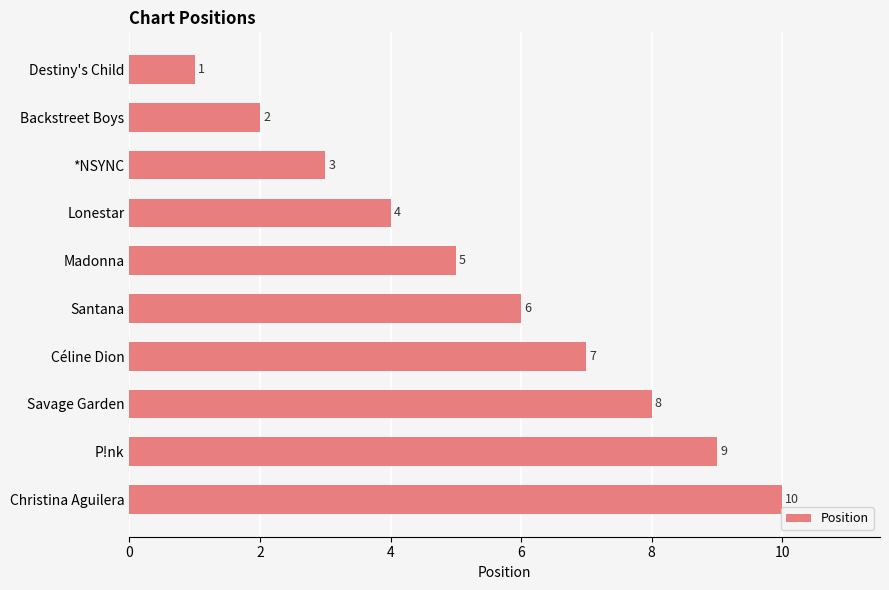

How many data points does each series have?

10